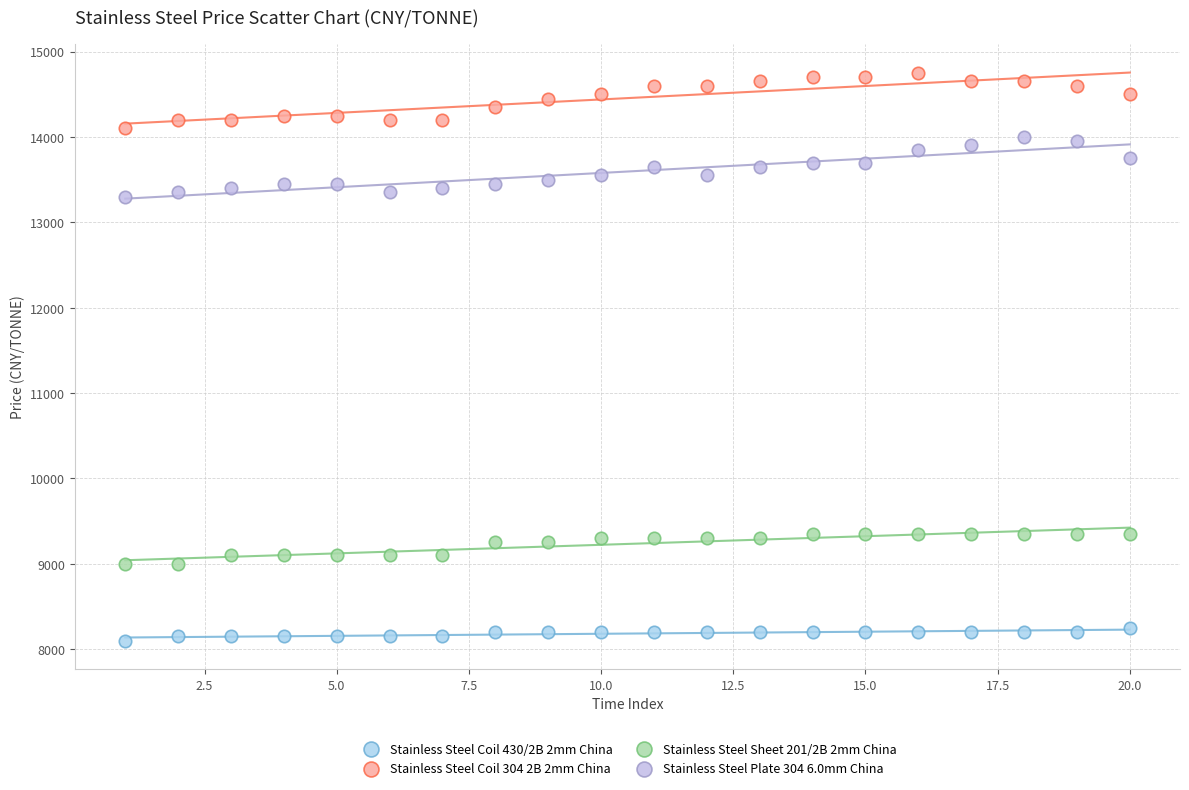

Which series reaches the maximum Y coordinate?

Stainless Steel Coil 304 2B 2mm China